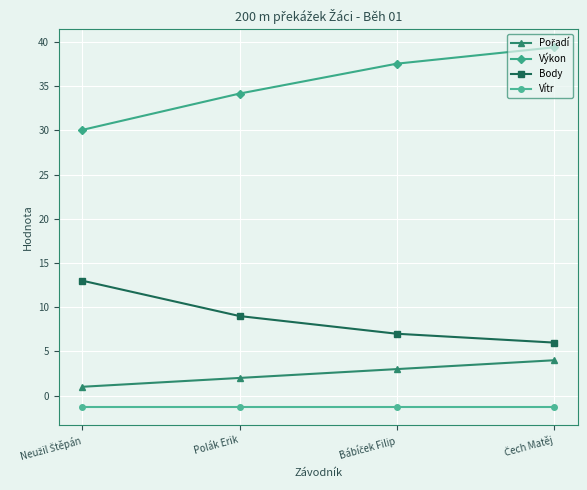

What is the average value of the Body series?

8.8